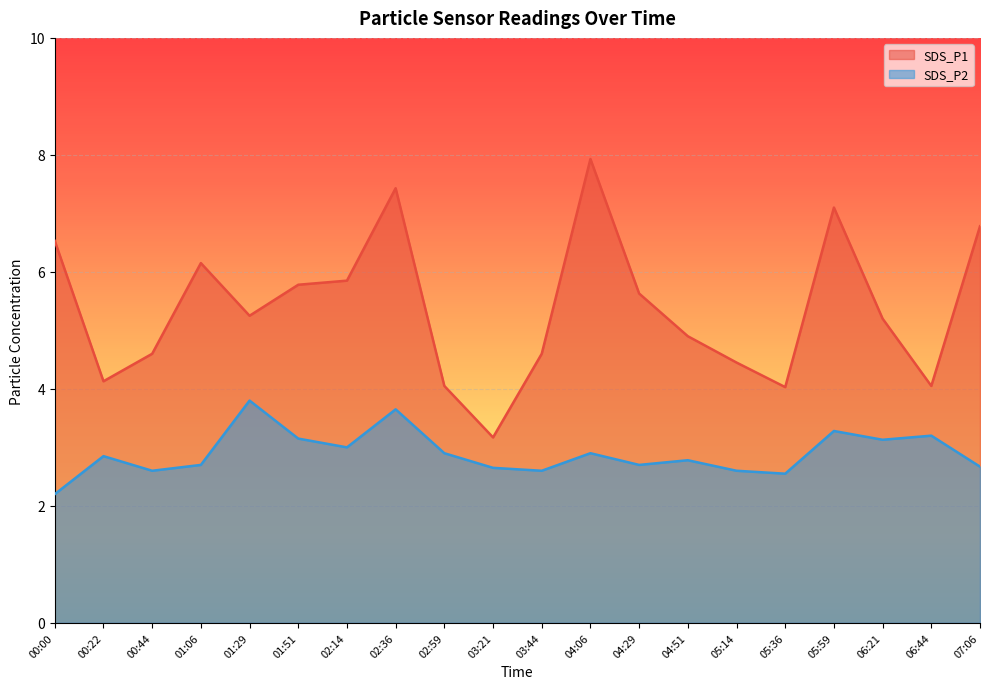

What is the label of the 9th point from the right?

04:06